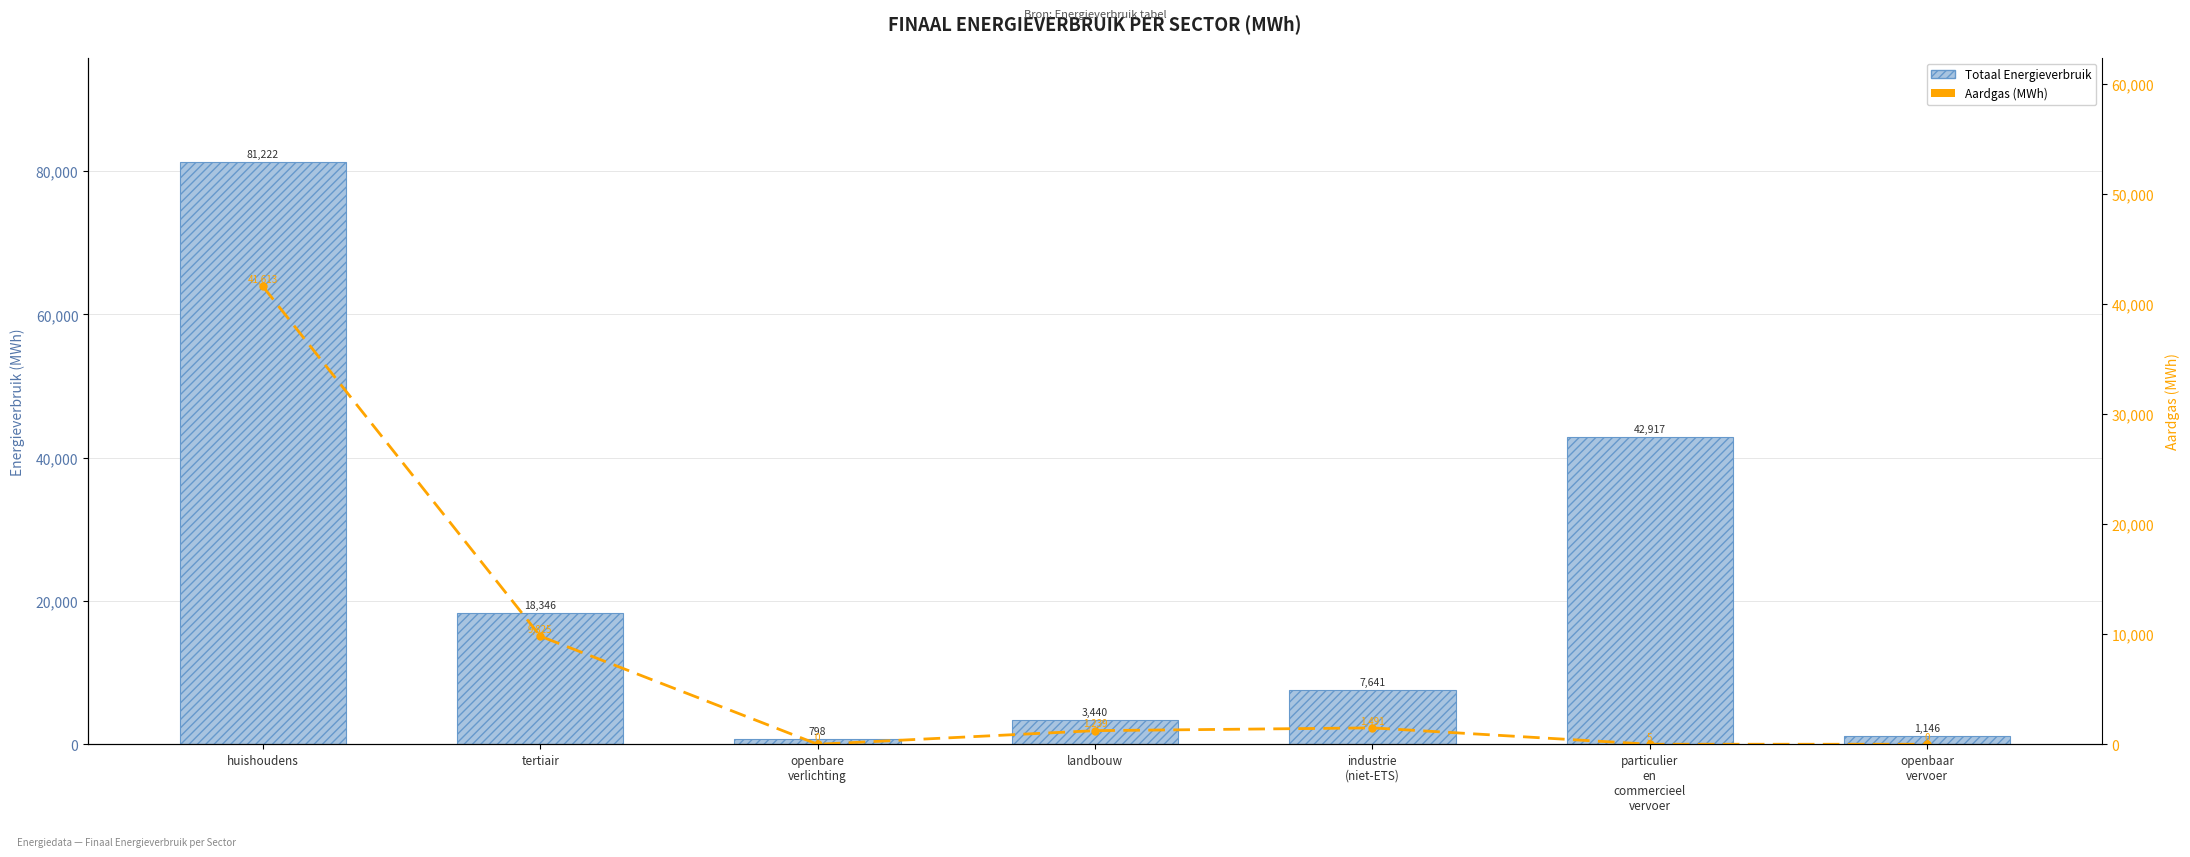

Reading left to right, what are all the values shown in this chart?

Totaal Energieverbruik: huishoudens=81222.1	tertiair=18346.0	openbare
verlichting=798.0	landbouw=3439.5	industrie
(niet-ETS)=7641.4	particulier
en
commercieel
vervoer=42917.5	openbaar
vervoer=1146.4
Aardgas (MWh): huishoudens=41613.2	tertiair=9824.9	openbare
verlichting=0.0	landbouw=1239.0	industrie
(niet-ETS)=1490.9	particulier
en
commercieel
vervoer=4.7	openbaar
vervoer=0.0